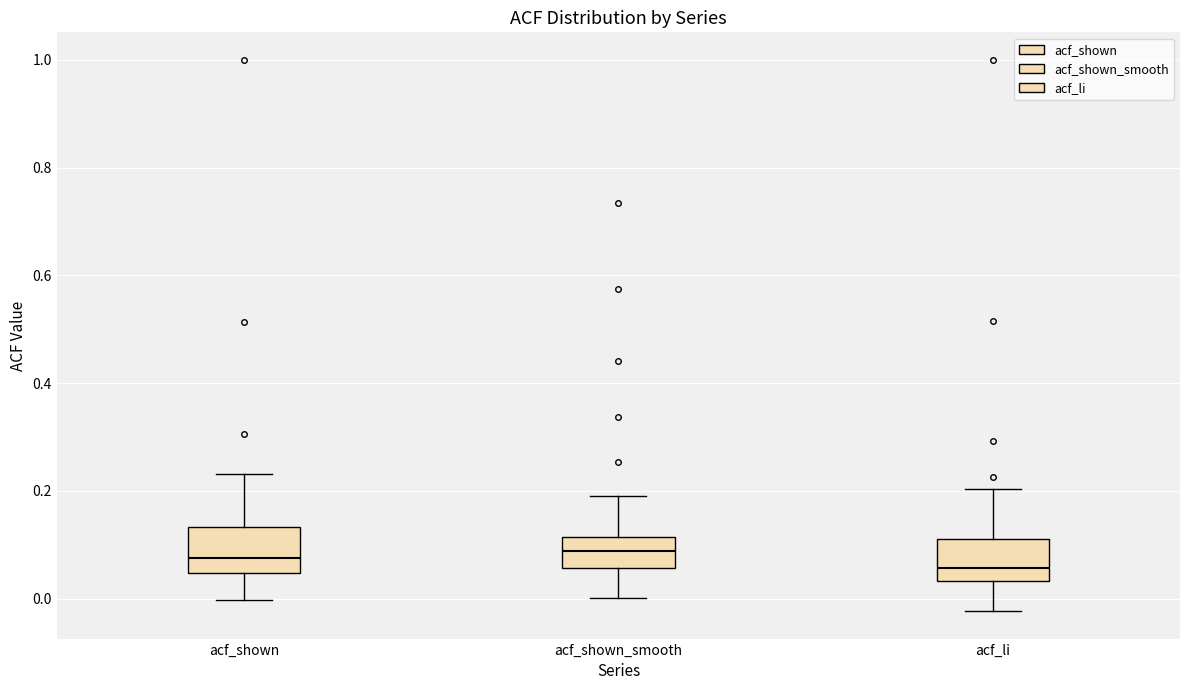

Where is the lower edge of the box for acf_li on the y-axis? The values are not printed on the chart, so give them approximately, as read against the axis.

0.04